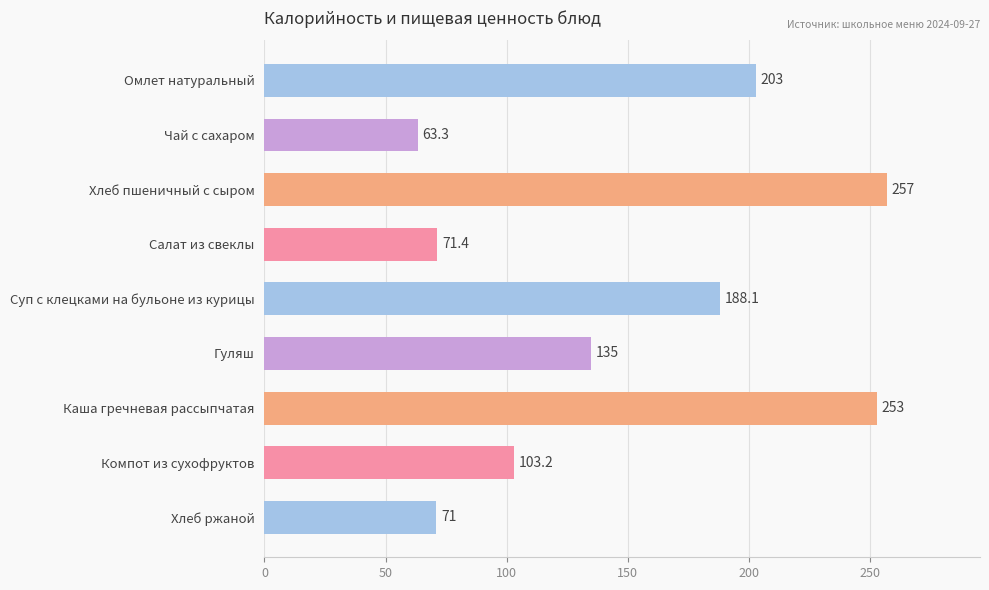

How many bars are there in total?

9